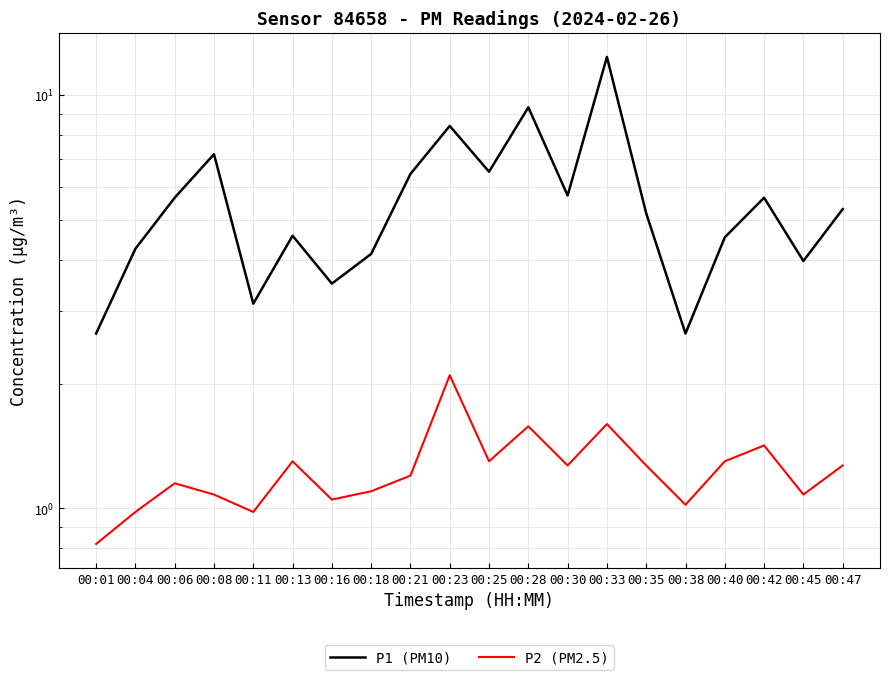

Rank the series at 00:42 from lowest to highest value.

P2 (PM2.5), P1 (PM10)